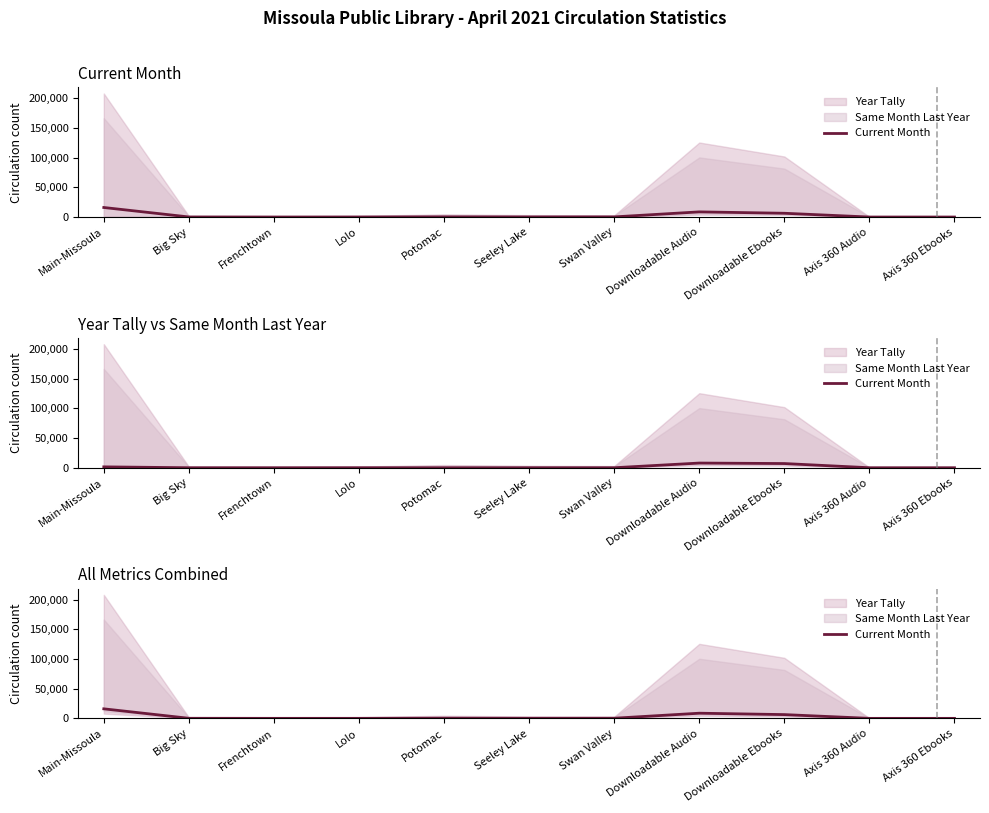

Reading left to right, transcribe all the data shown in this chart.

16123	197	100	115	356	203	293	8752	6416	76	69